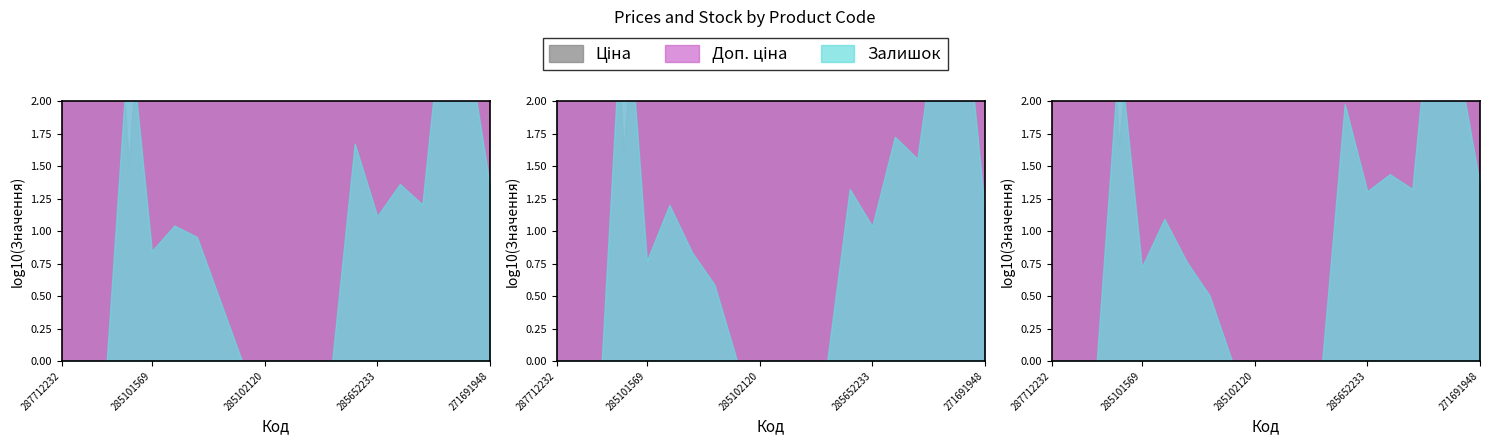

The Ціна series shows 61434.3 at 285672232. True or false?

True